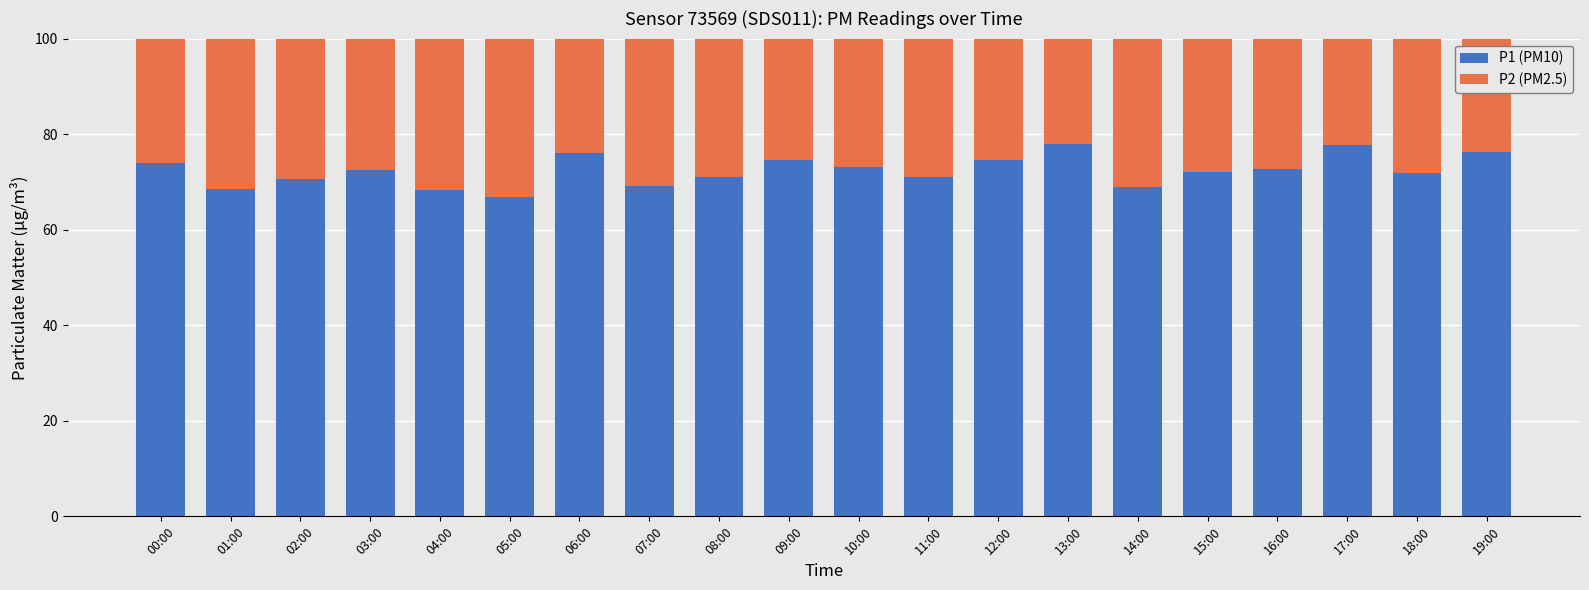

What is the minimum value for P1 (PM10)?

66.8